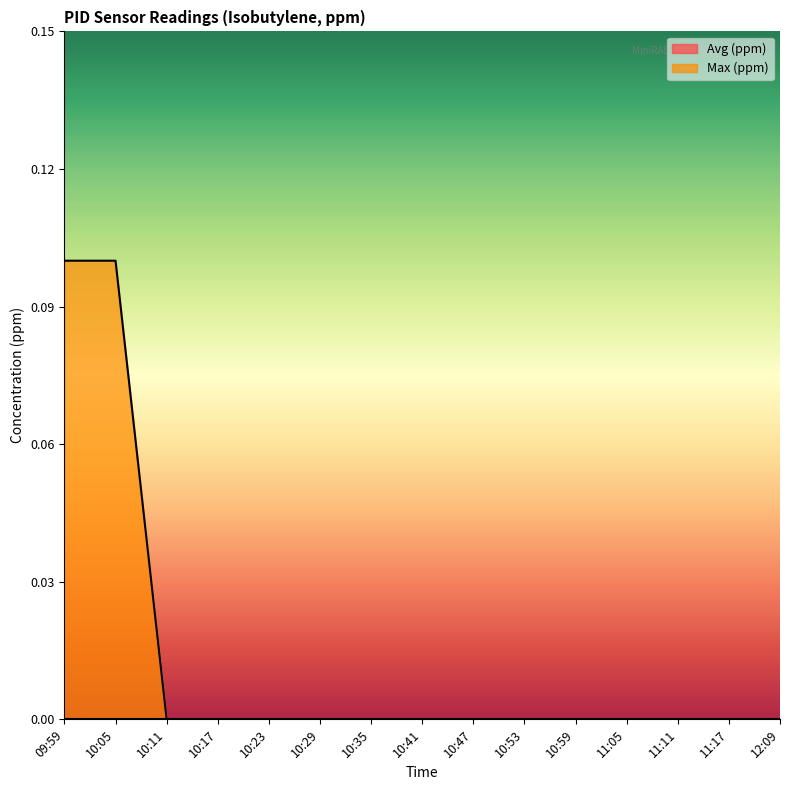

The chart shows a value of 0.1 at 09:59. True or false?

True